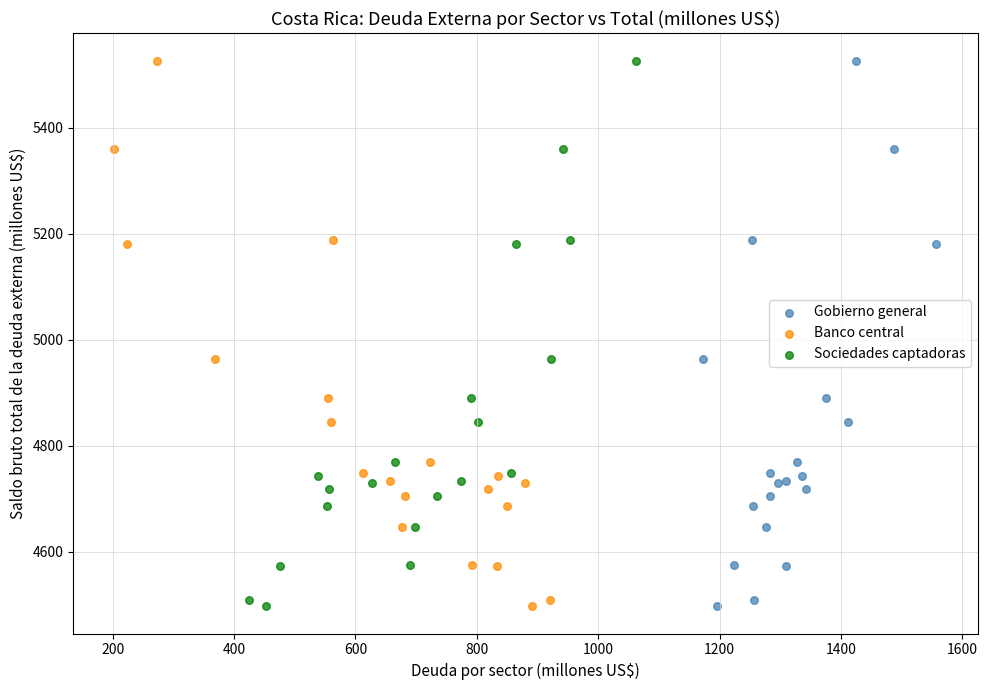

What are all the series names shown in the legend?

Gobierno general, Banco central, Sociedades captadoras